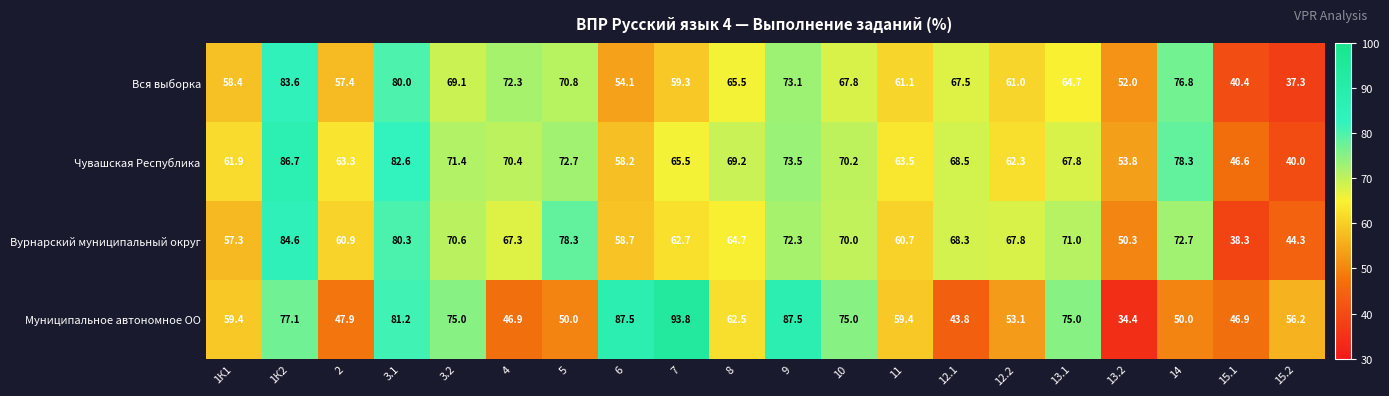

What is the smallest value displayed?

34.4